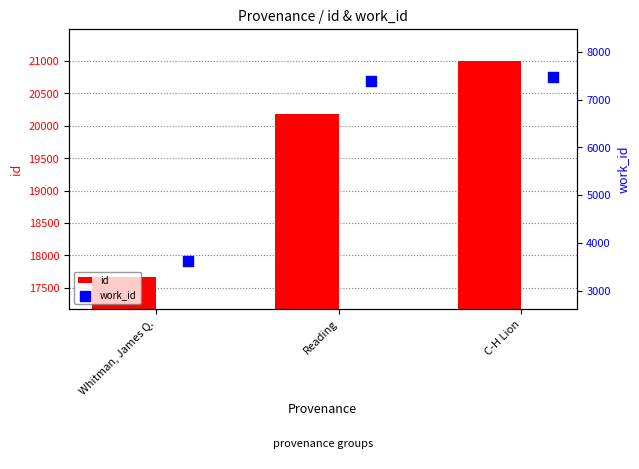

At how many categories does at least one series exceed 6344?

3